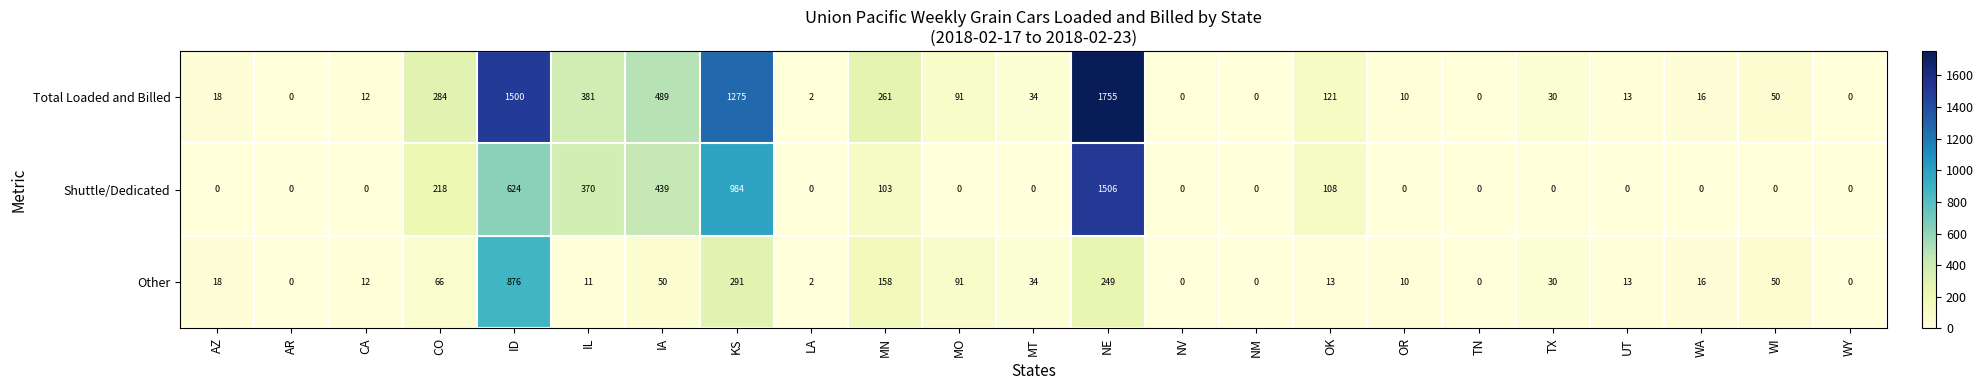

What is the sum of the Other values at MO and CO?

157